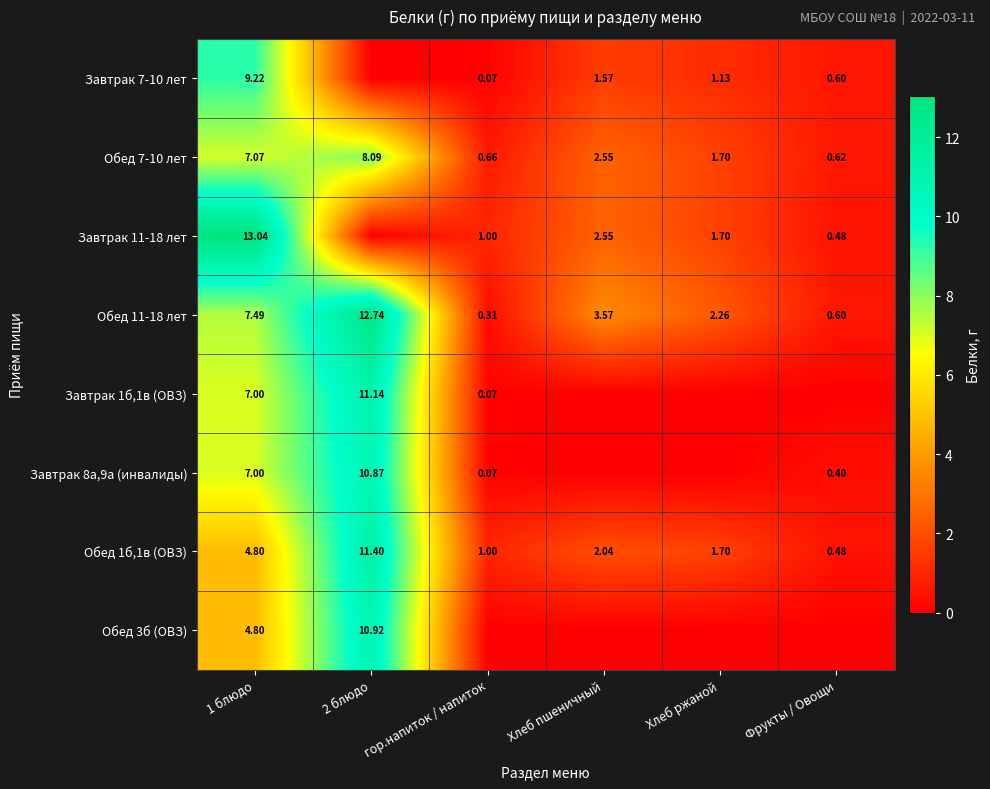

At which label is Обед 7-10 лет closest to 4?

Хлеб пшеничный